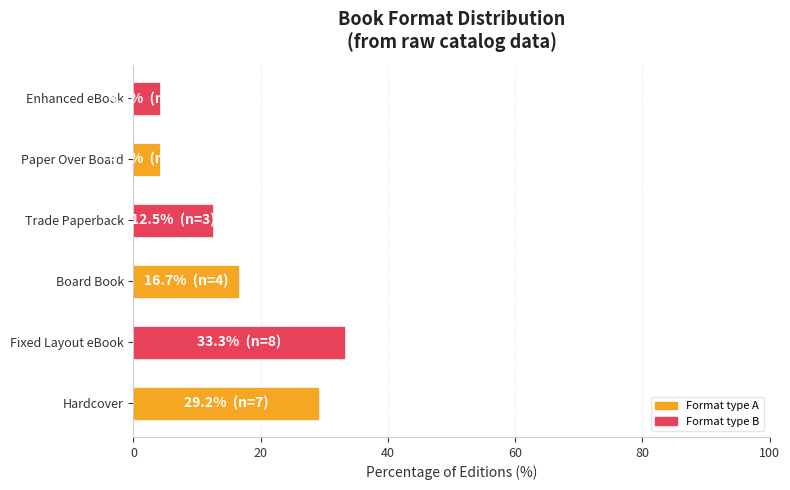

How many values exceed 16?

3